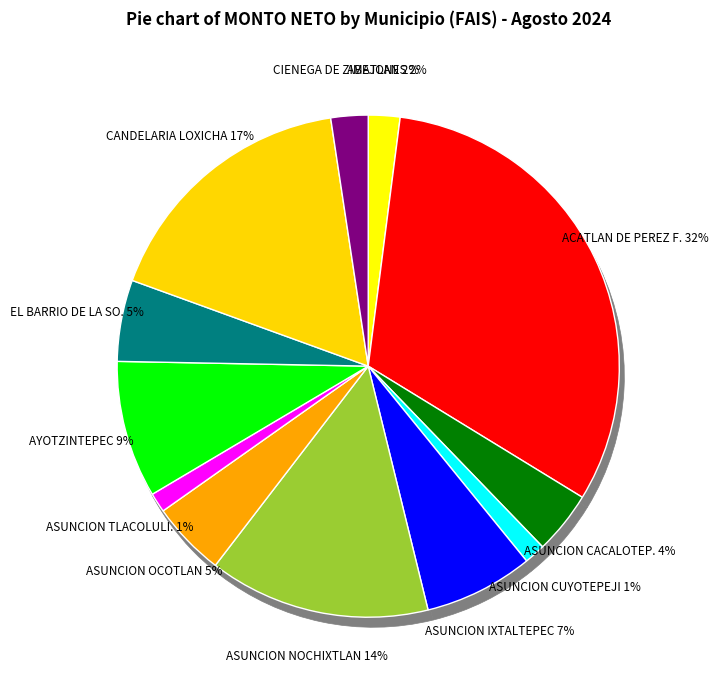

Is CANDELARIA LOXICHA the majority of the pie?

No